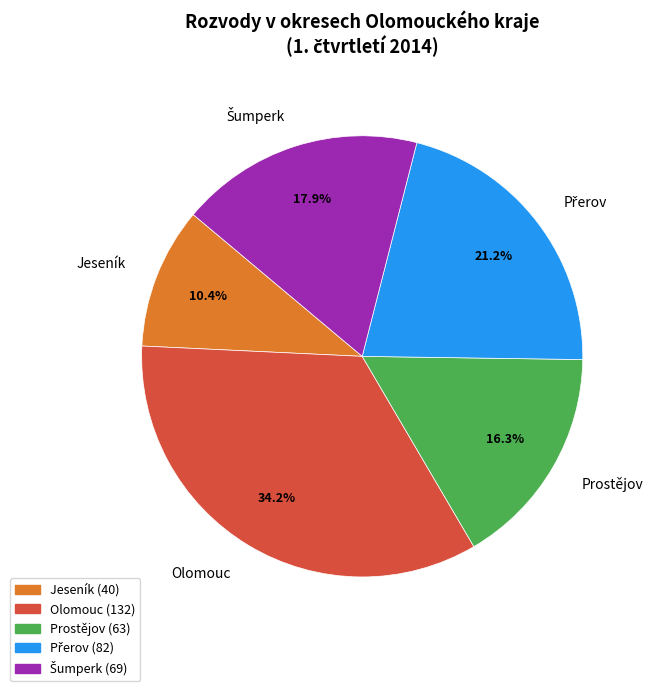

What percentage do Olomouc and Jeseník together represent?

44.6%